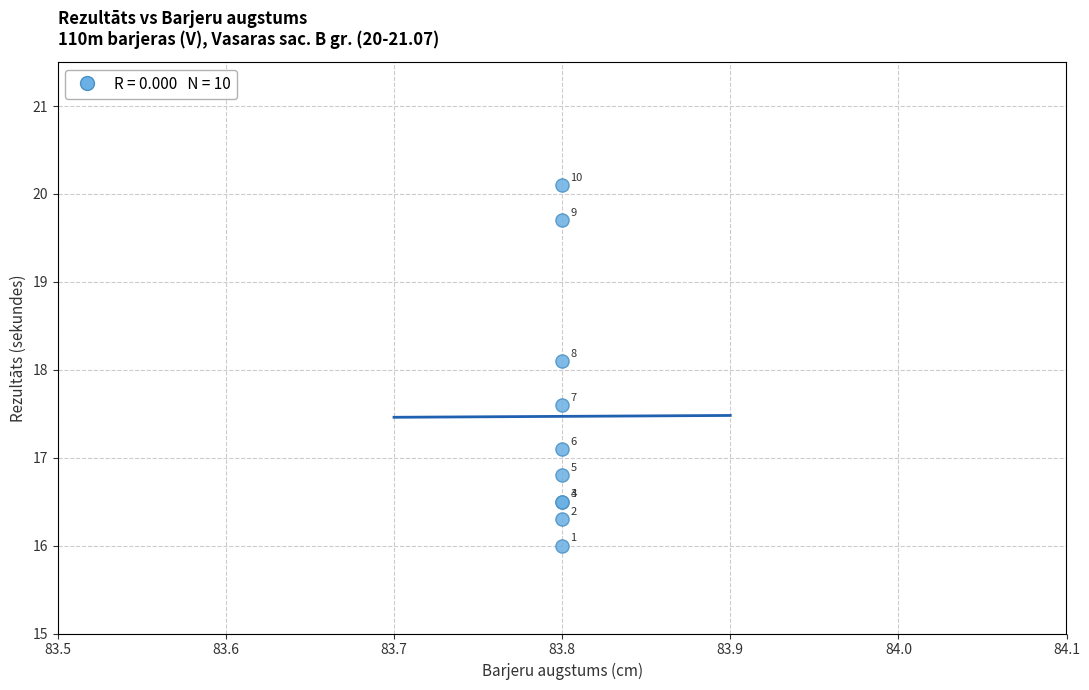

What Y value in the scatter plot is closest to 18?

18.1